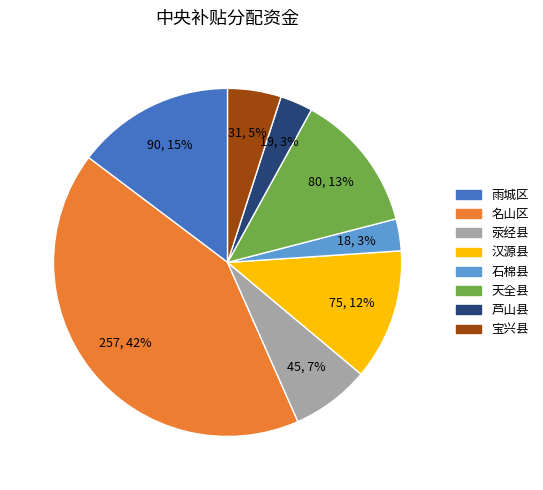

Is there a majority slice in this chart?

No